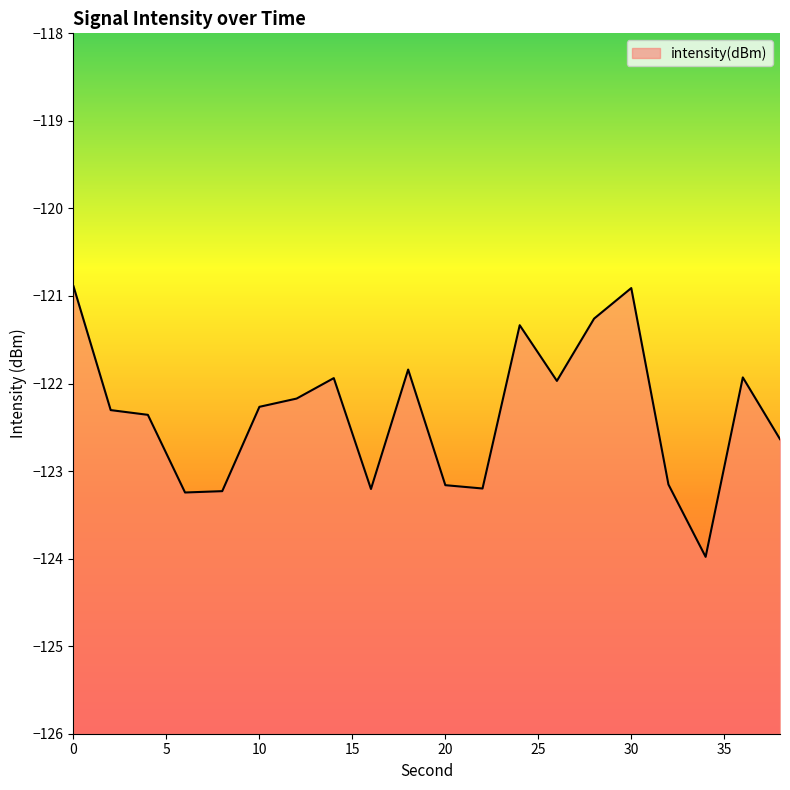

What is the value of the 4th point from the left?

-123.2